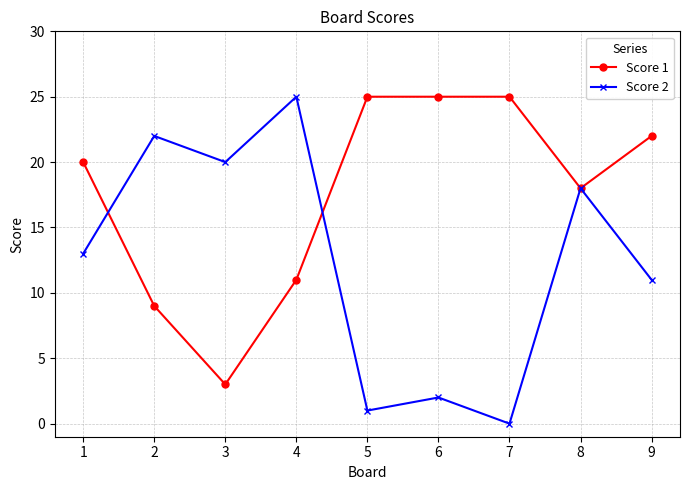

Reading left to right, list all the values displayed in this chart.

Score 1: 1=20	2=9	3=3	4=11	5=25	6=25	7=25	8=18	9=22
Score 2: 1=13	2=22	3=20	4=25	5=1	6=2	7=0	8=18	9=11